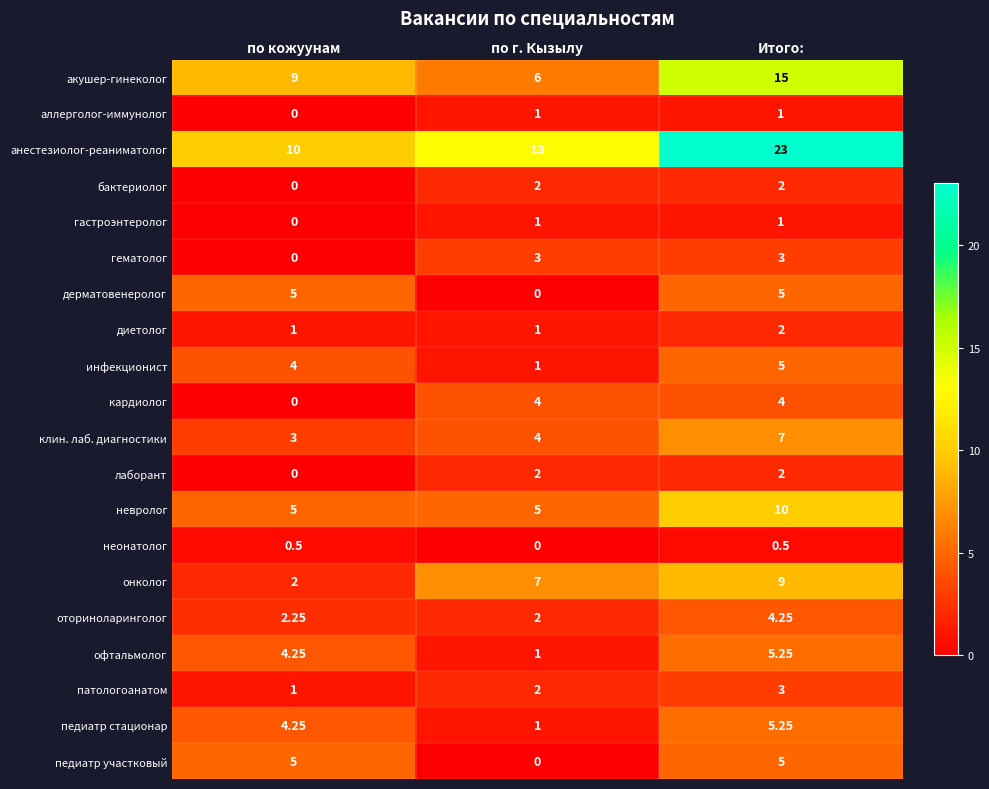

What is the spread (max minus min) of values at Итого:?

22.5